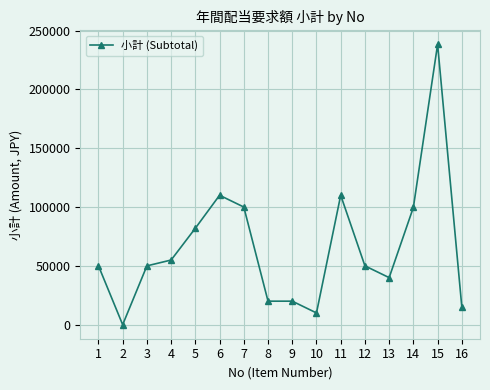

Is it true that the value at 16 is 15000?

True